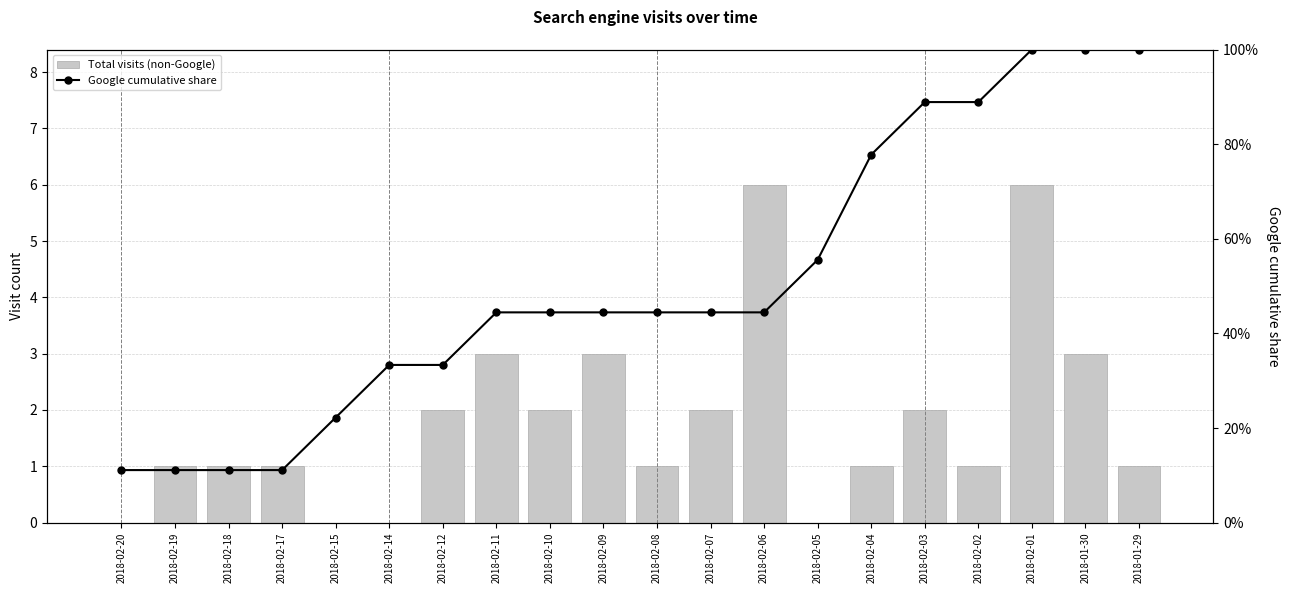

Reading left to right, list all the values displayed in this chart.

Total visits (non-Google): 2018-02-20=0.0	2018-02-19=1.0	2018-02-18=1.0	2018-02-17=1.0	2018-02-15=0.0	2018-02-14=0.0	2018-02-12=2.0	2018-02-11=3.0	2018-02-10=2.0	2018-02-09=3.0	2018-02-08=1.0	2018-02-07=2.0	2018-02-06=6.0	2018-02-05=0.0	2018-02-04=1.0	2018-02-03=2.0	2018-02-02=1.0	2018-02-01=6.0	2018-01-30=3.0	2018-01-29=1.0
Google cumulative share: 2018-02-20=0.1	2018-02-19=0.1	2018-02-18=0.1	2018-02-17=0.1	2018-02-15=0.2	2018-02-14=0.3	2018-02-12=0.3	2018-02-11=0.4	2018-02-10=0.4	2018-02-09=0.4	2018-02-08=0.4	2018-02-07=0.4	2018-02-06=0.4	2018-02-05=0.6	2018-02-04=0.8	2018-02-03=0.9	2018-02-02=0.9	2018-02-01=1.0	2018-01-30=1.0	2018-01-29=1.0